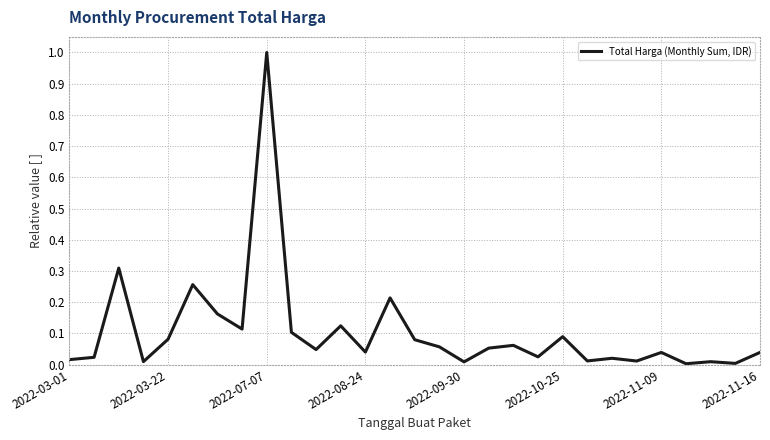

What is the difference between the maximum and minimum values?

1.0